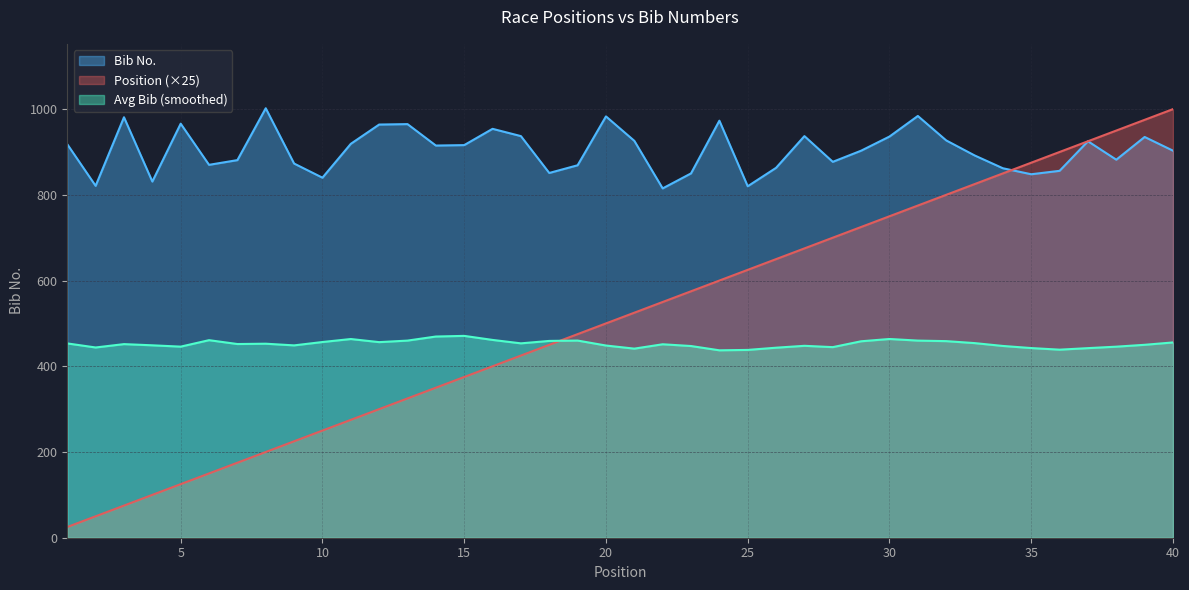

Reading left to right, extract all data points from this chart.

Bib No.: 918	821	981	831	966	870	881	1002	873	840	919	964	965	915	916	954	937	851	869	983	926	815	850	973	820	863	937	877	903	936	984	927	892	862	848	856	925	882	935	903
Position: 25	50	75	100	125	150	175	200	225	250	275	300	325	350	375	400	425	450	475	500	525	550	575	600	625	650	675	700	725	750	775	800	825	850	875	900	925	950	975	1000